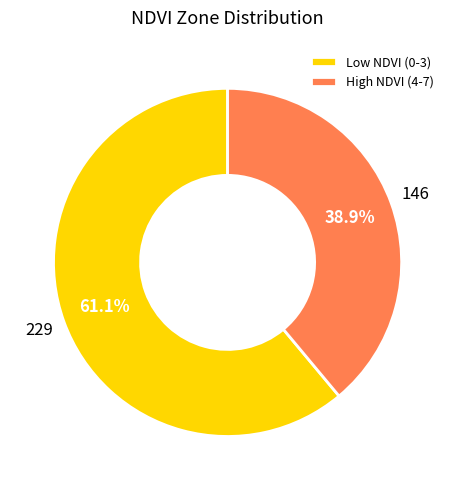

To the nearest percent, what is the difference between the largest and smallest slice percentages?

22%